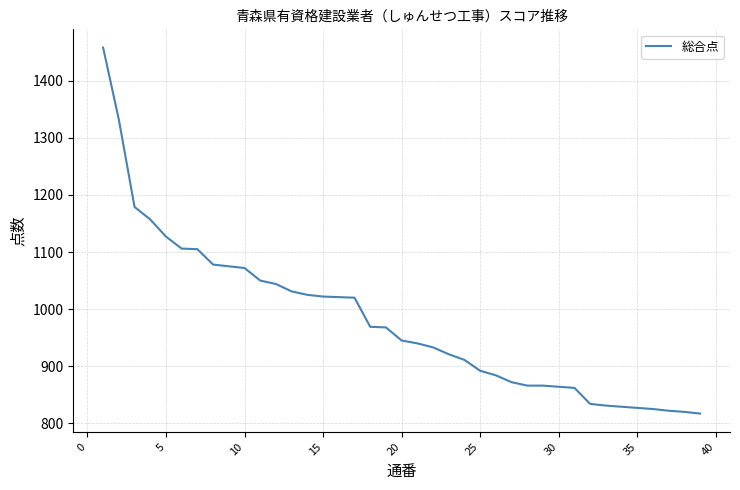

What is the difference between the maximum and minimum values?

641